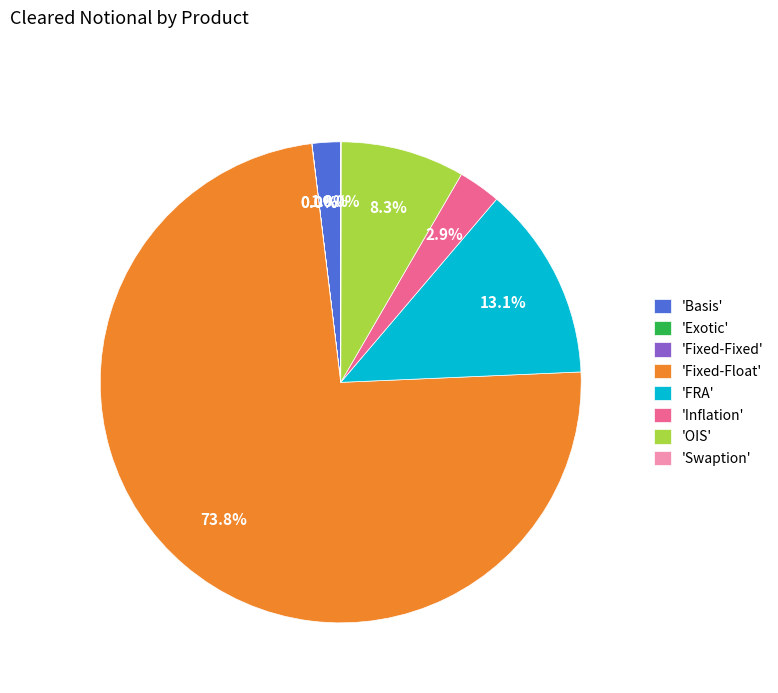

Is the sum of 'Basis' and 'Fixed-Float' greater than half?

Yes